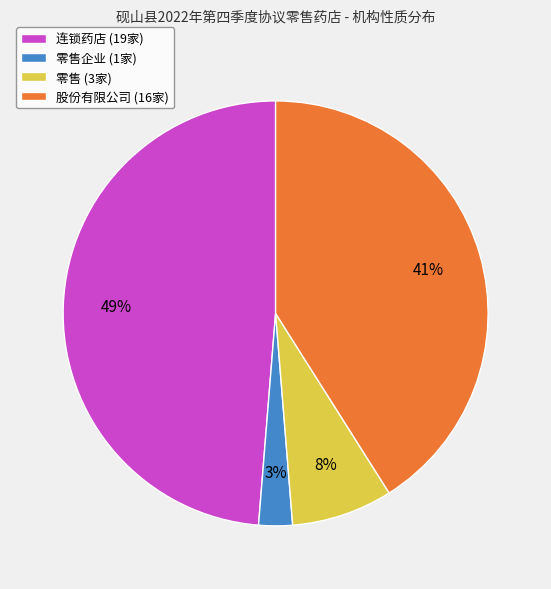

Does any single category account for the majority?

No